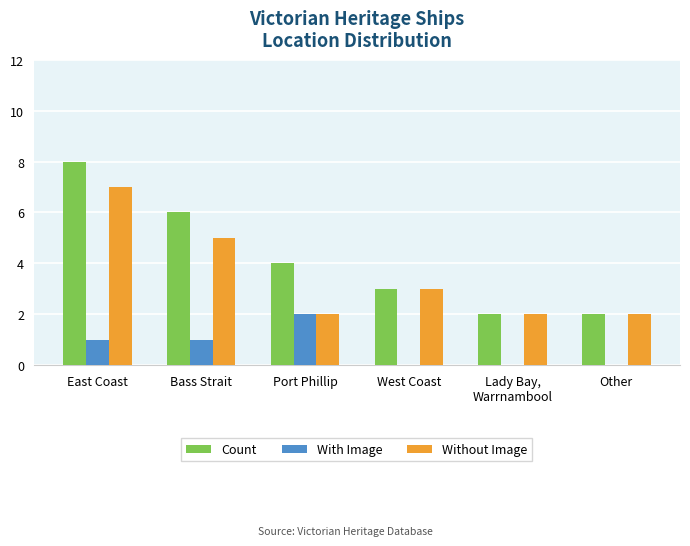

How many distinct data groups are displayed?

3